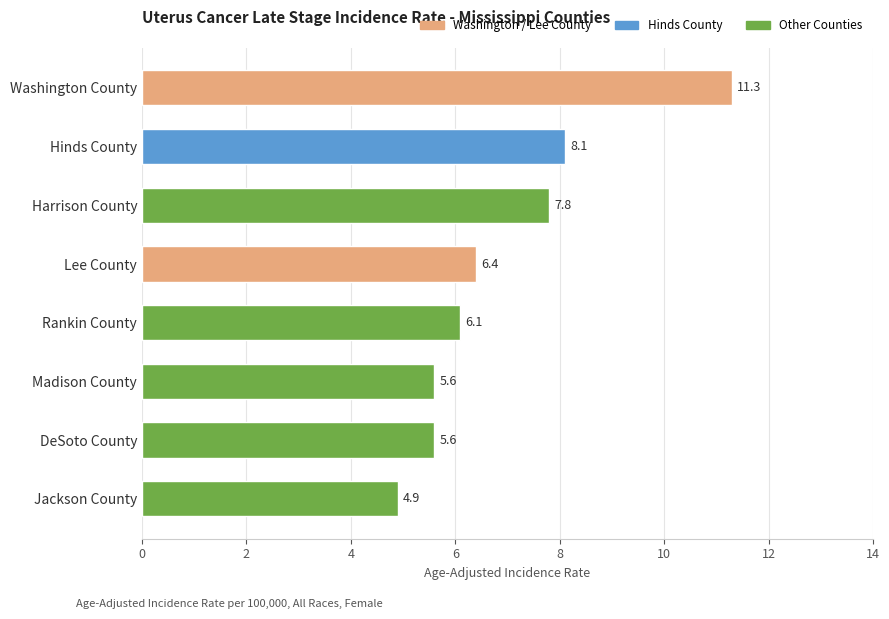

Reading bottom to top, transcribe all the data shown in this chart.

4.9	5.6	5.6	6.1	6.4	7.8	8.1	11.3